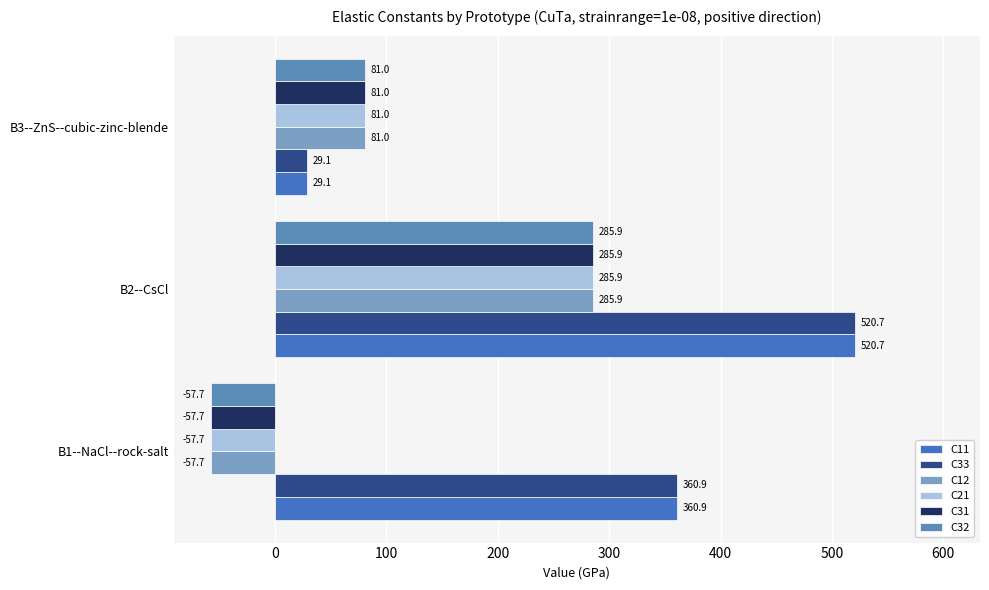

At which label does C32 reach its minimum?

B1--NaCl--rock-salt